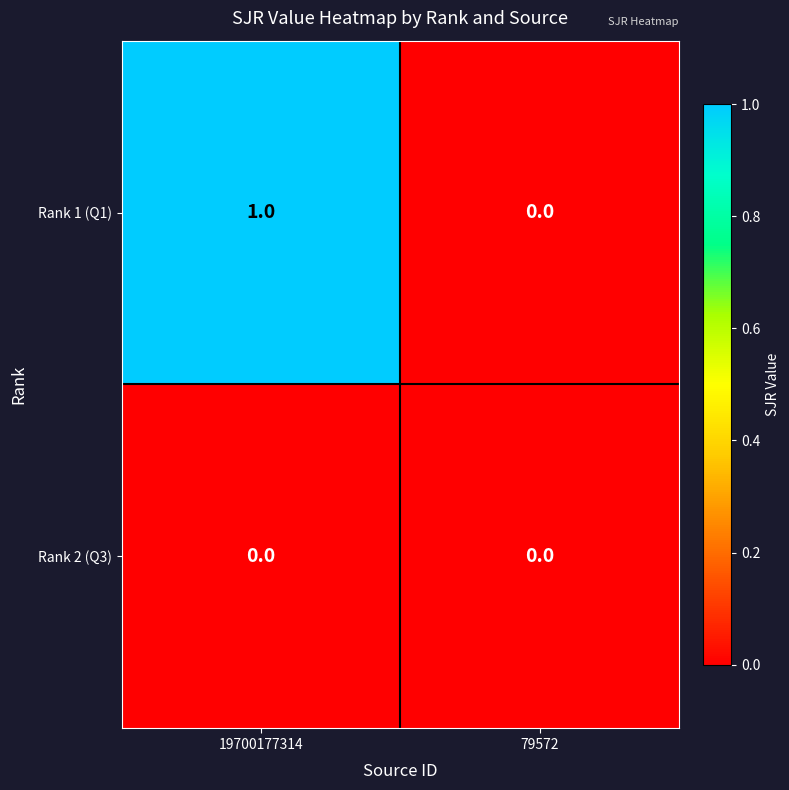

Count the number of categories in the chart.

2